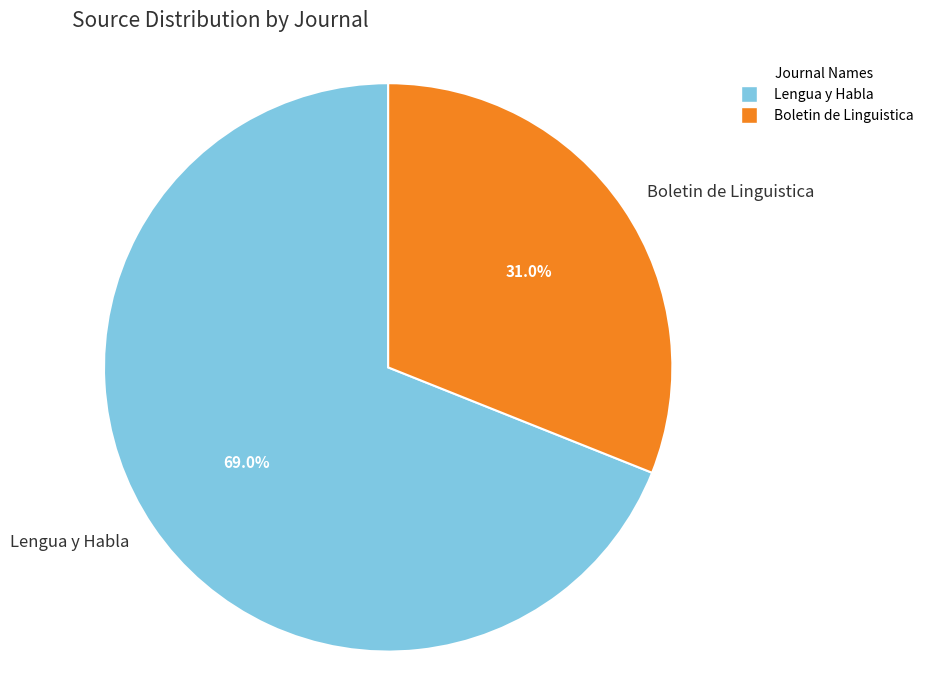

Do Boletin de Linguistica and Lengua y Habla together represent more than half of the pie?

Yes